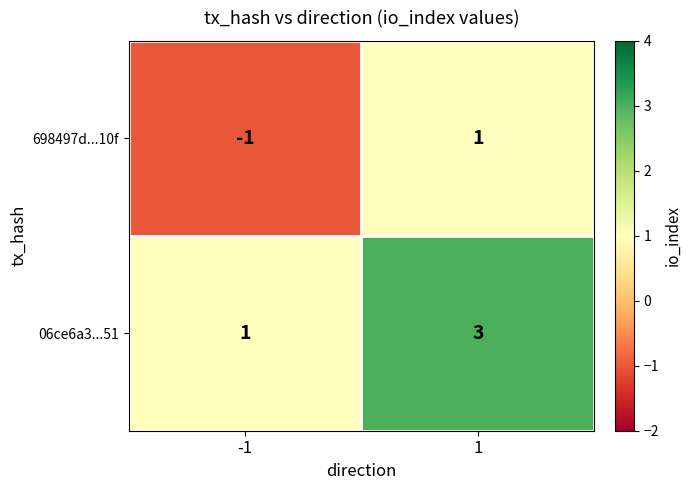

How many series are shown in this chart?

2